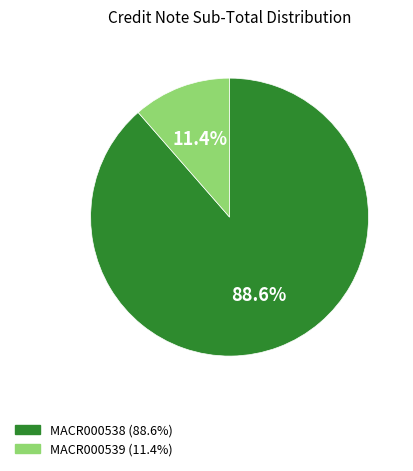

To the nearest percent, what portion does MACR000538 represent?

89%